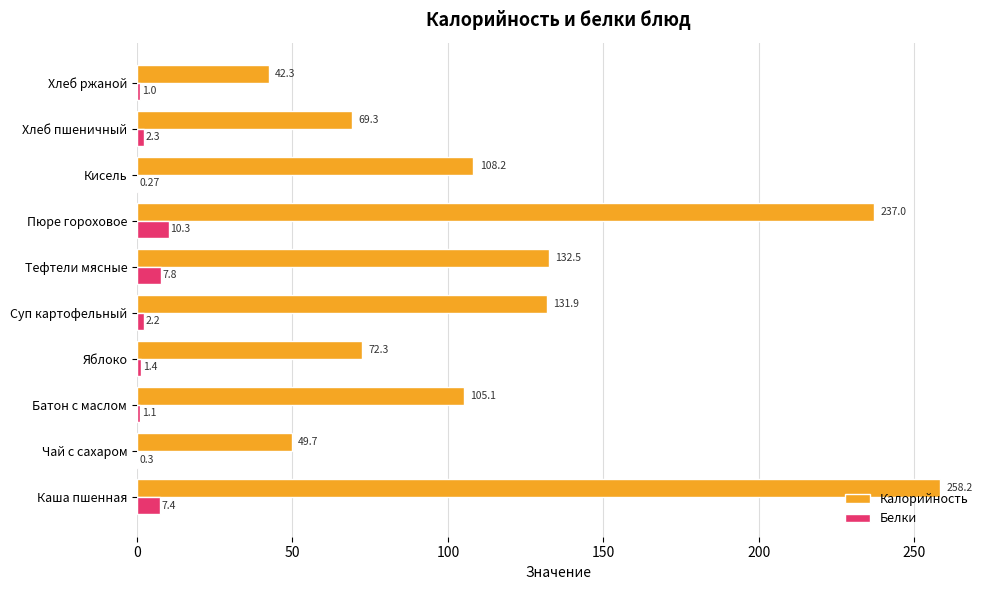

Which series changed the most between Батон с маслом and Тефтели мясные?

Калорийность